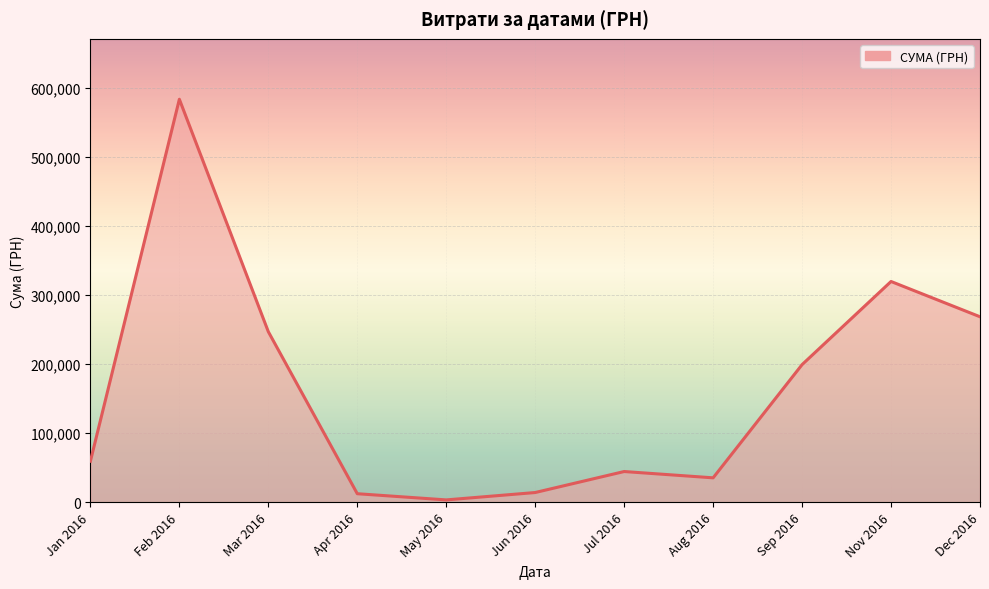

How many interior local valleys (lower than both neighbors) does the data have?

2